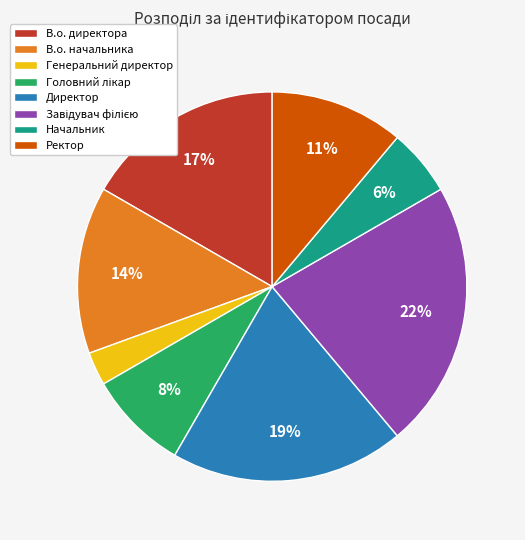

Combined, do Директор and Ректор account for over 50%?

No